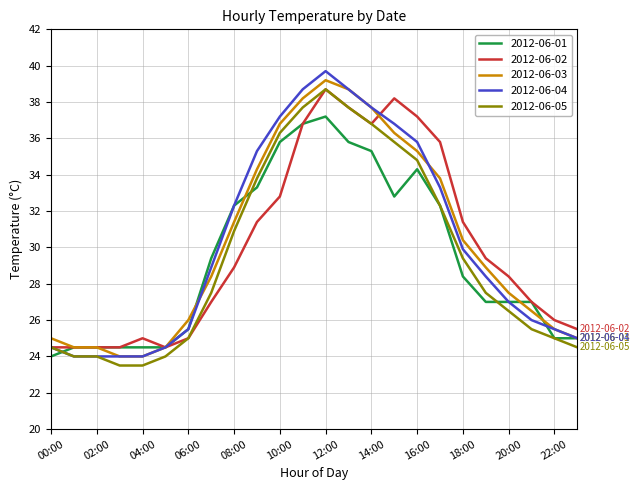

True or false: 2012-06-05 and 2012-06-03 cross at least once.

False